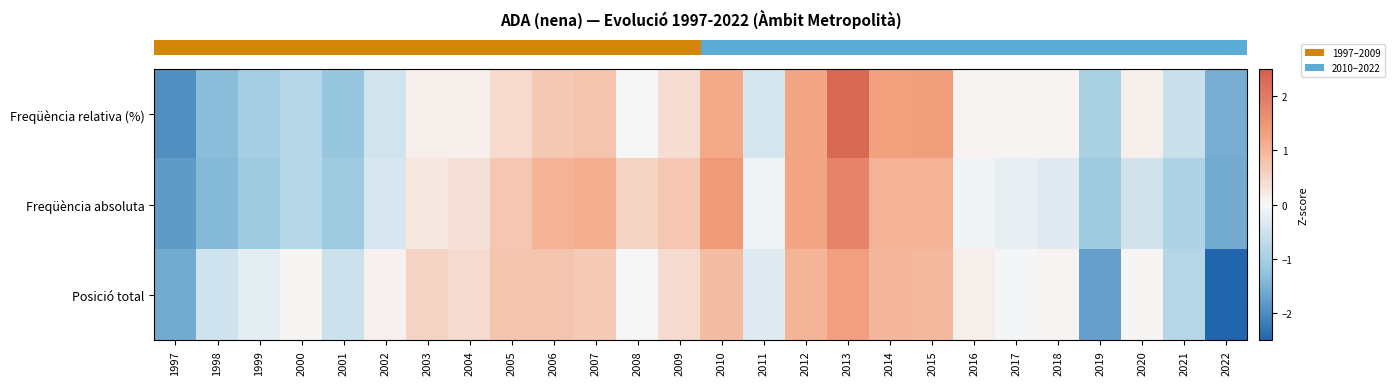

What is the greatest value displayed?

2.3